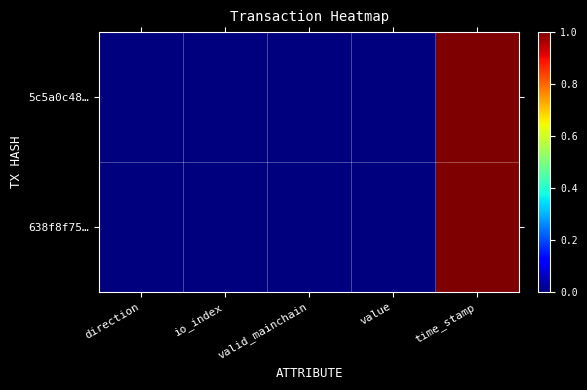

Between valid_mainchain and time_stamp, which series saw the biggest shift?

638f8f75…